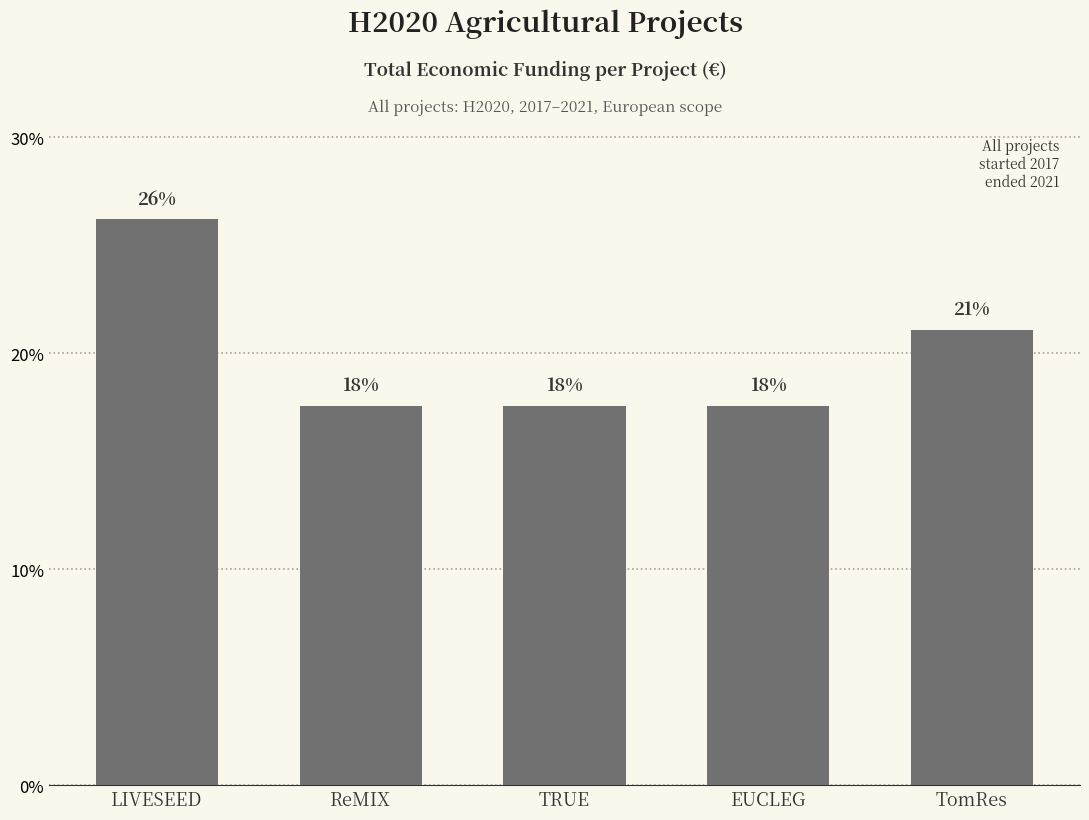

Does the chart contain any negative values?

No